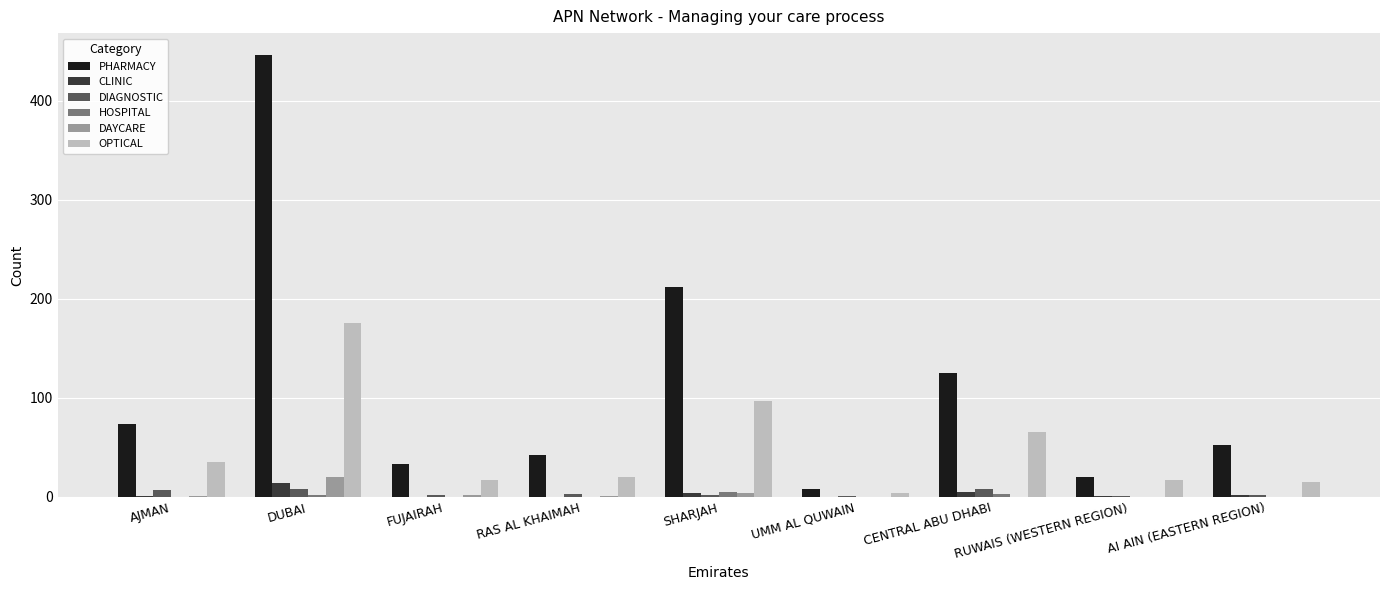

Is the value of HOSPITAL at SHARJAH greater than the value of PHARMACY at DUBAI?

No